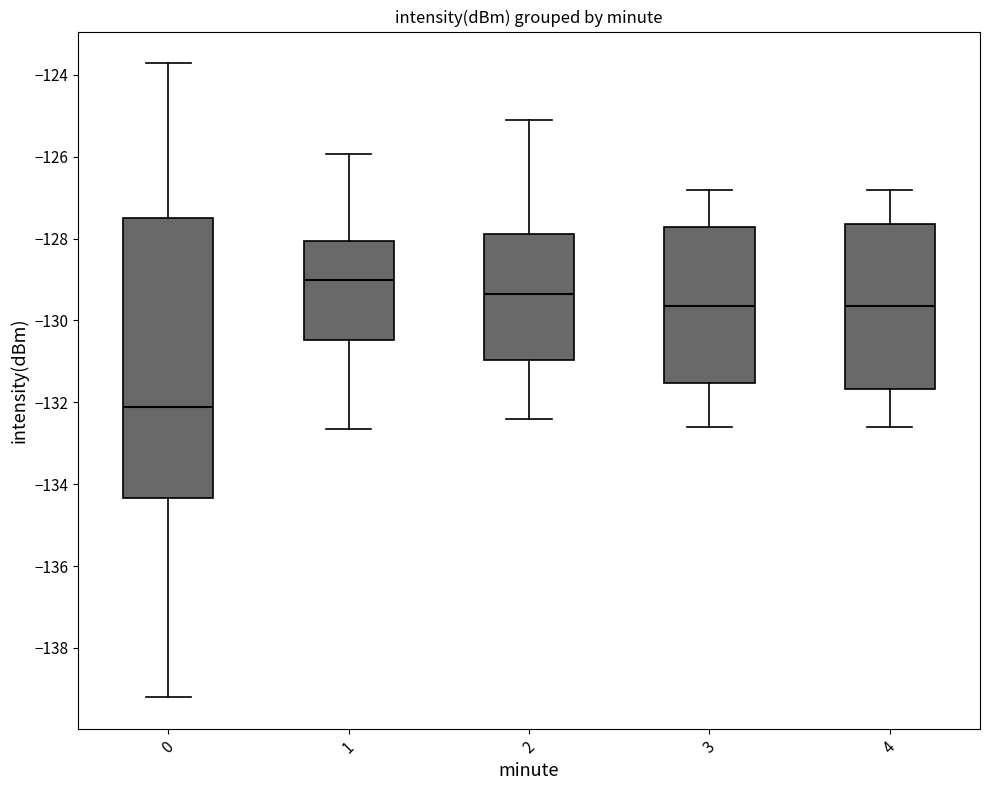

Which box is the tallest, from its lower edge to its upper edge?

0